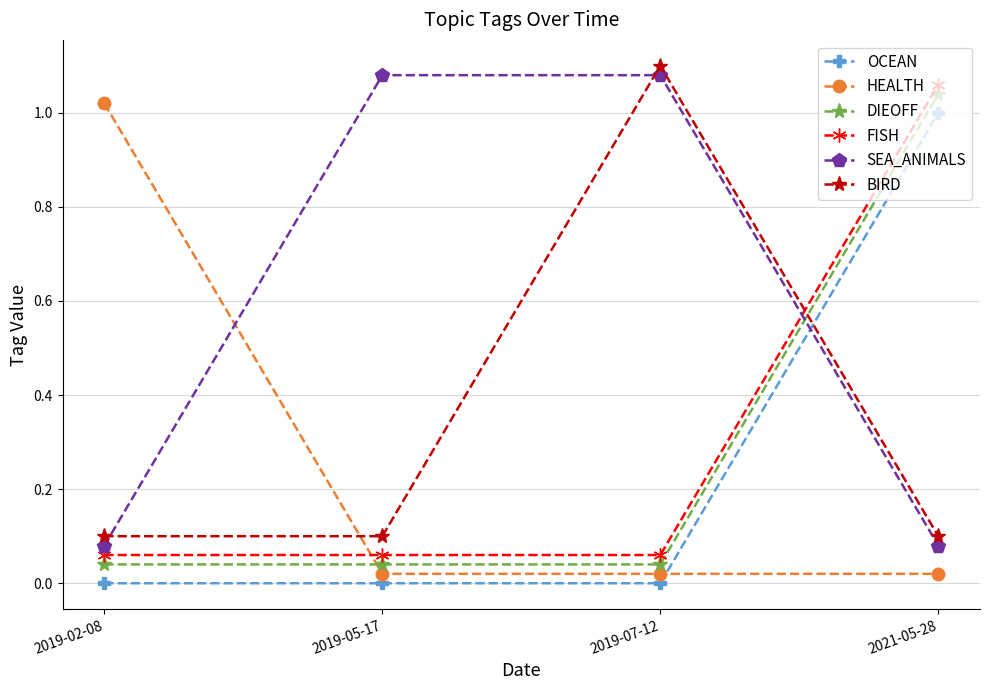

At how many categories does at least one series exceed 0?

4